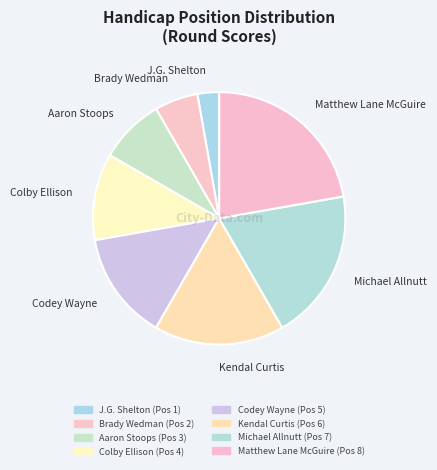

Count the number of slices in the pie.

8